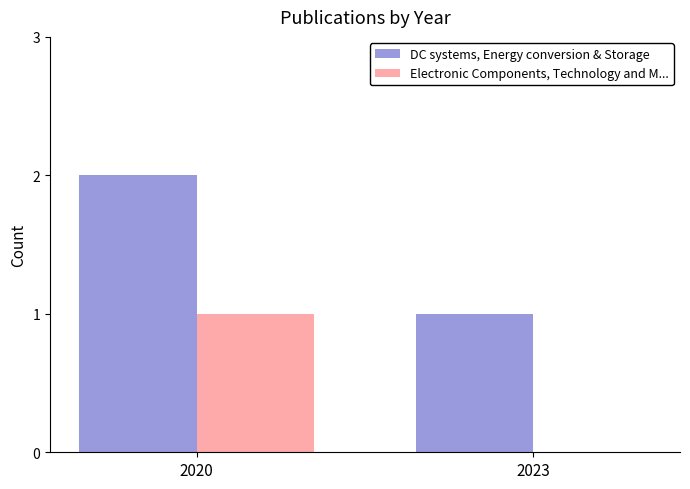

Does the chart contain stacked bars?

No